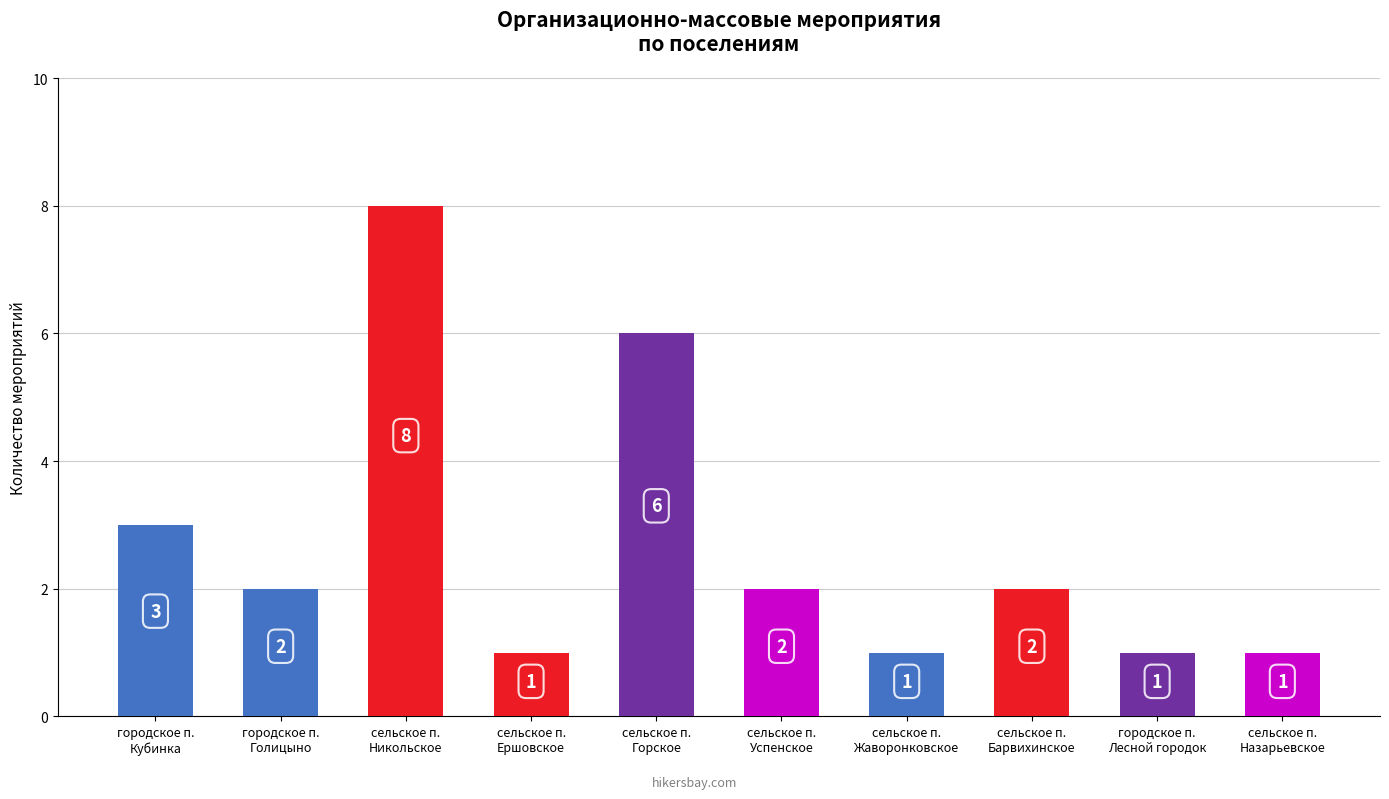

Between городское п.
Кубинка and сельское п.
Успенское, which is larger?

городское п.
Кубинка